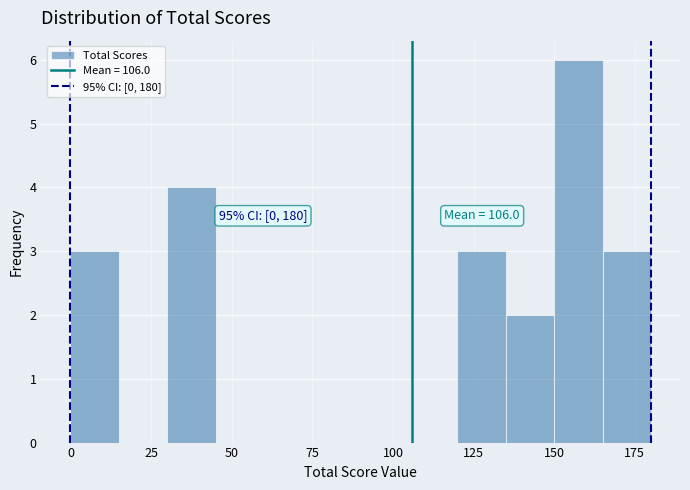

Read against the x-axis, roughly where is the centre of the tallest bar?

160